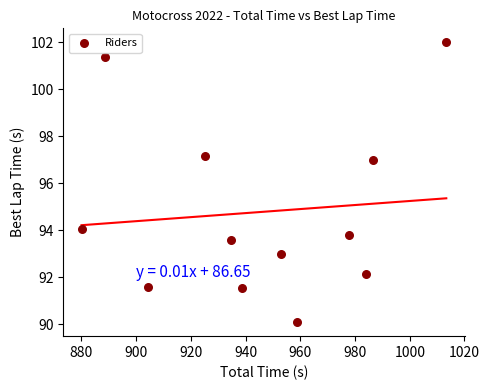

What Y value in the scatter plot is closest to 96?

97.0